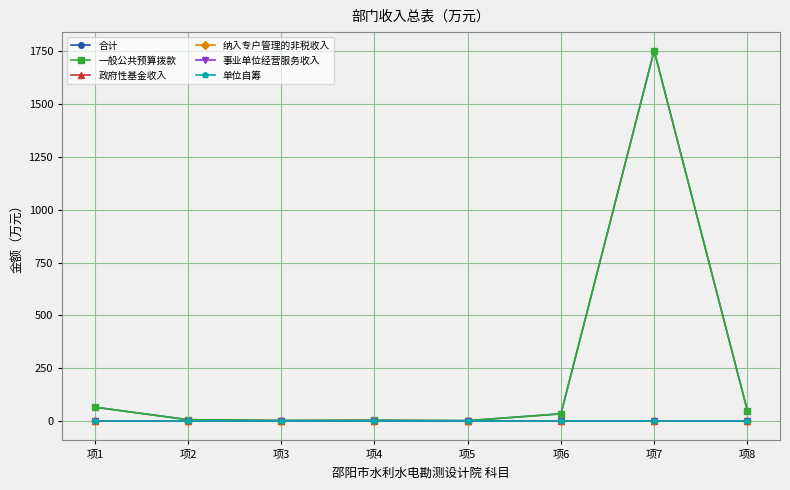

True or false: 政府性基金收入 has a value of 0.0 at 项7.

True